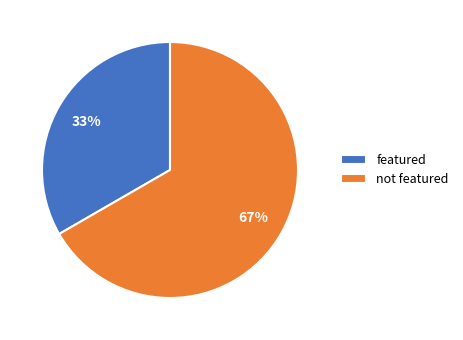

To the nearest percent, what portion does featured represent?

33%